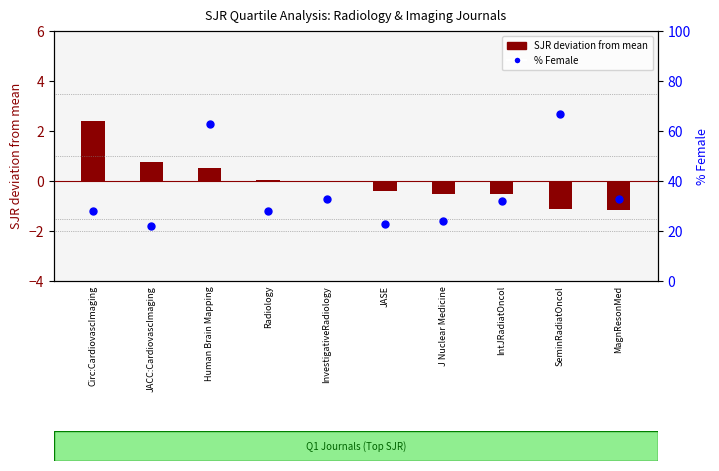

At which category is the sum across all series the highest?

SeminRadiatOncol